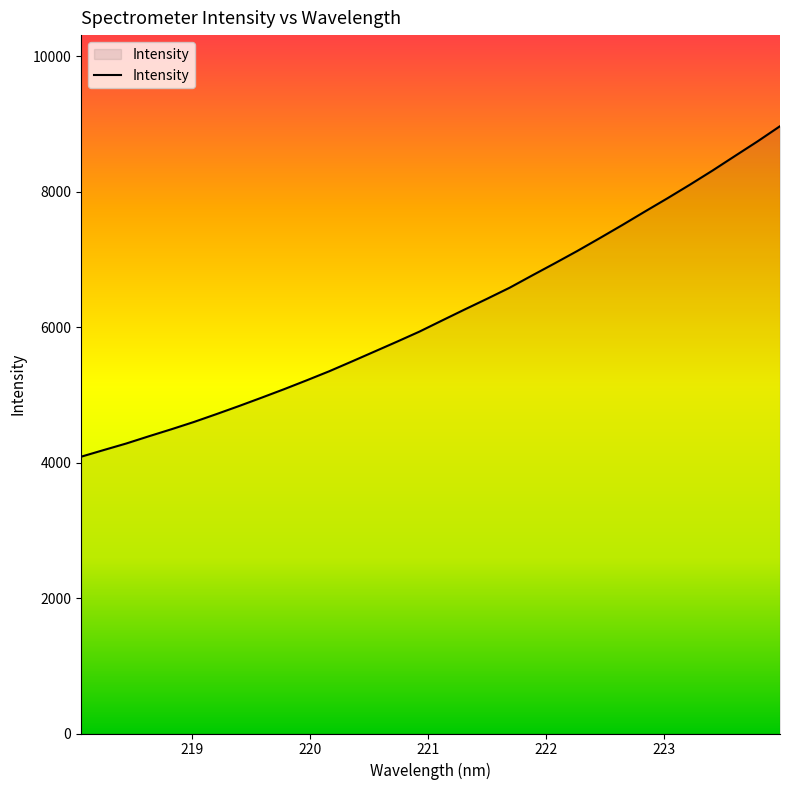

Is this an area chart (filled region under the line)?

Yes